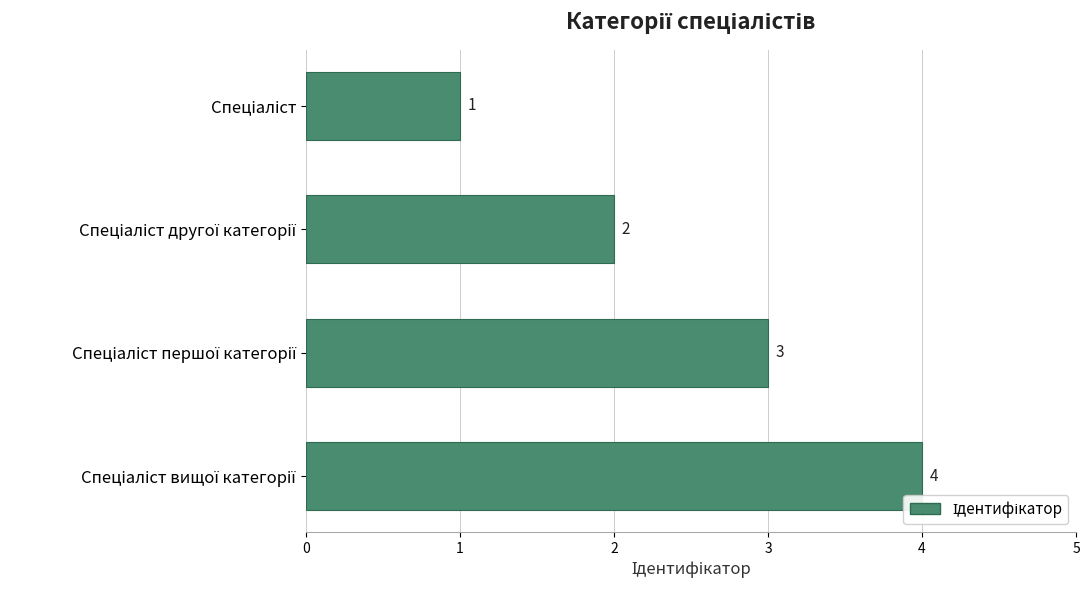

What is the value of the 3rd bar from the top?

3